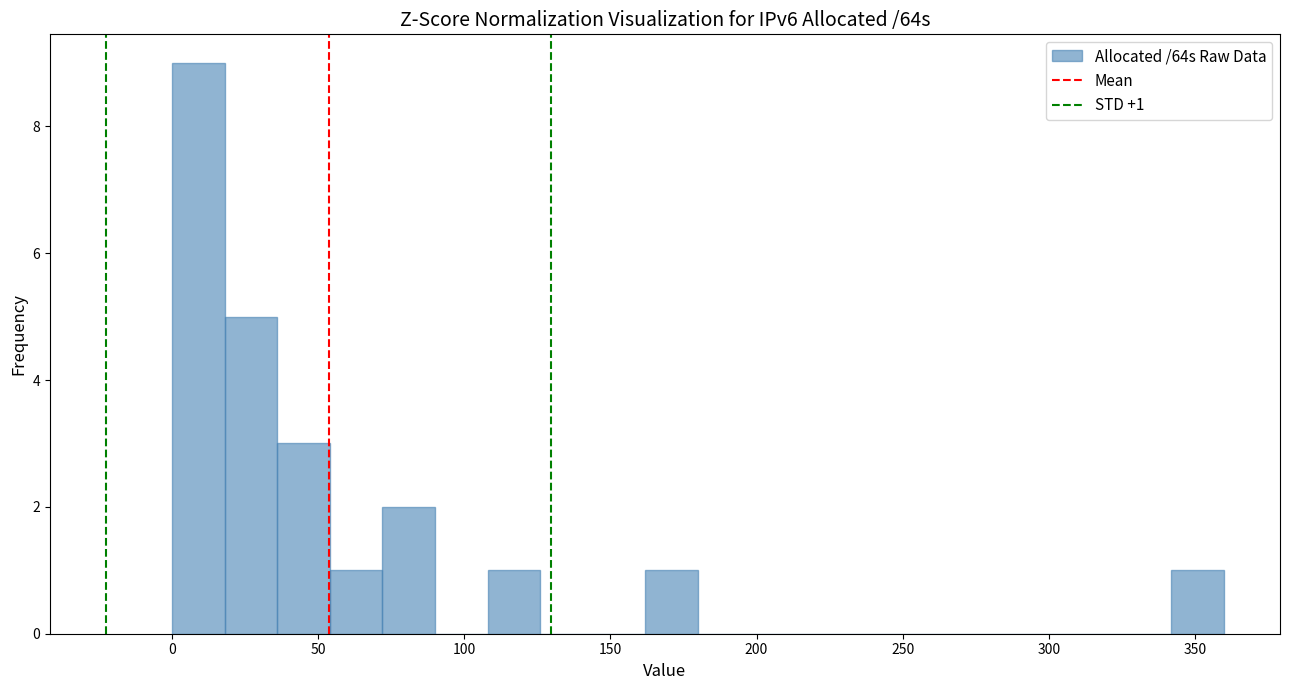

Around what value on the x-axis is the tallest bar? Give the approximate position of its centre, as read against the axis.

10